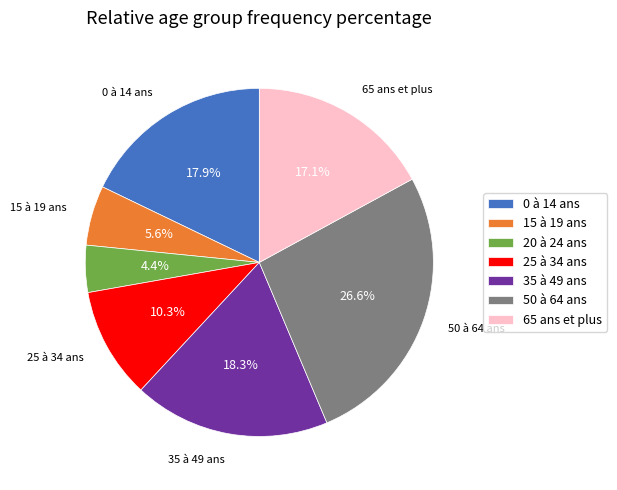

The 65 ans et plus slice represents 32% of the pie. True or false?

False